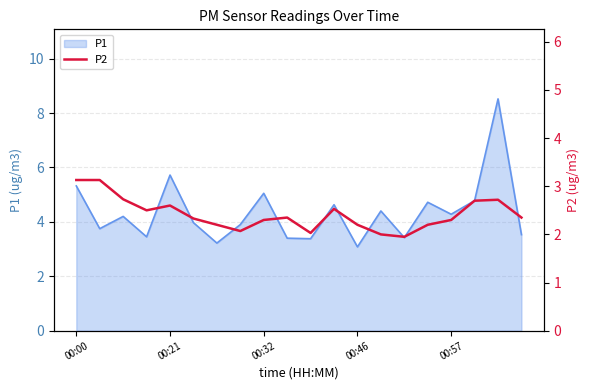

What is the ratio of the value at 6 to the value at 17?

0.8